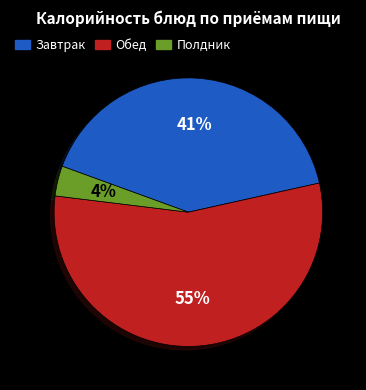

Is it true that Обед is 43% of the pie?

False